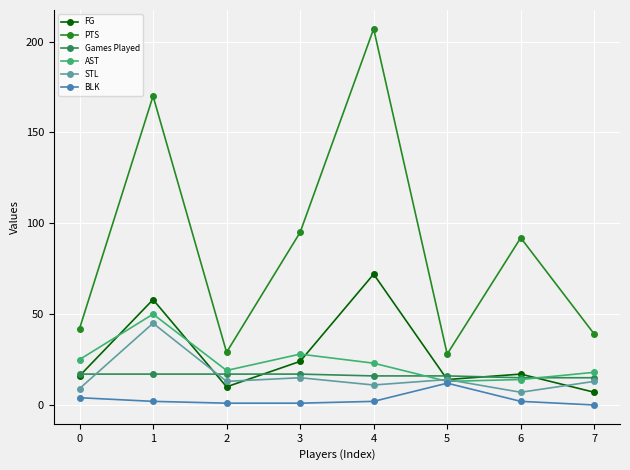

At which category does PTS reach its first local peak?

1